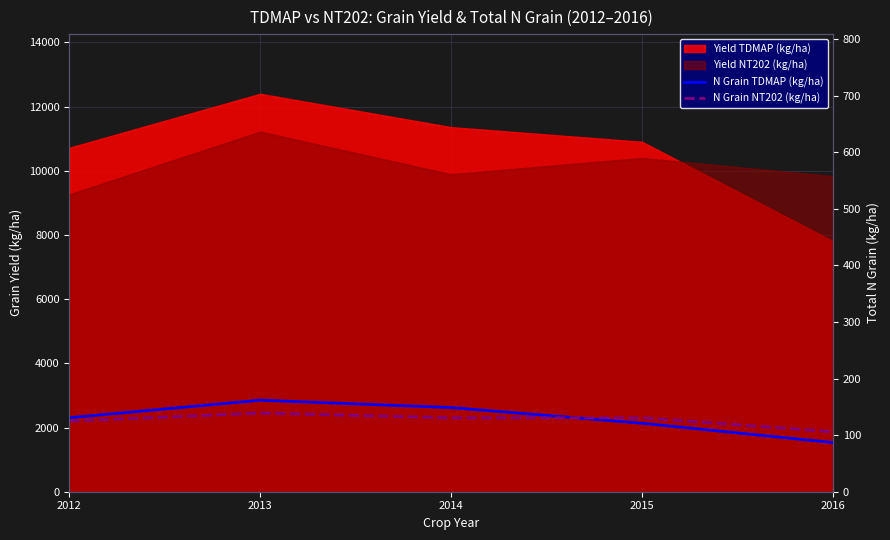

What is the value of the N Grain NT202 (kg/ha) point at the 3rd from the left?

130.6